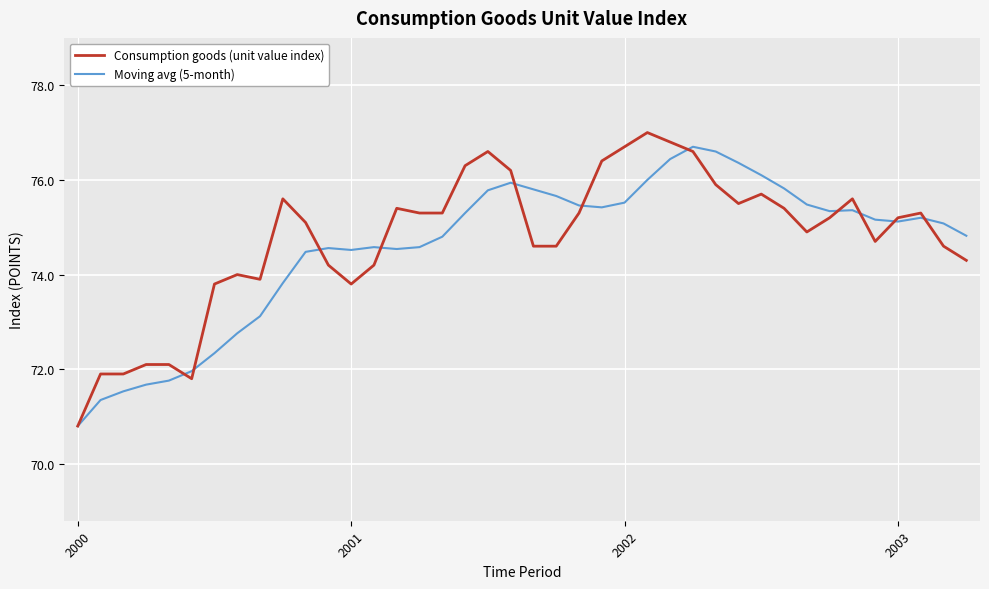

What is the maximum value for Consumption goods (unit value index)?

77.0